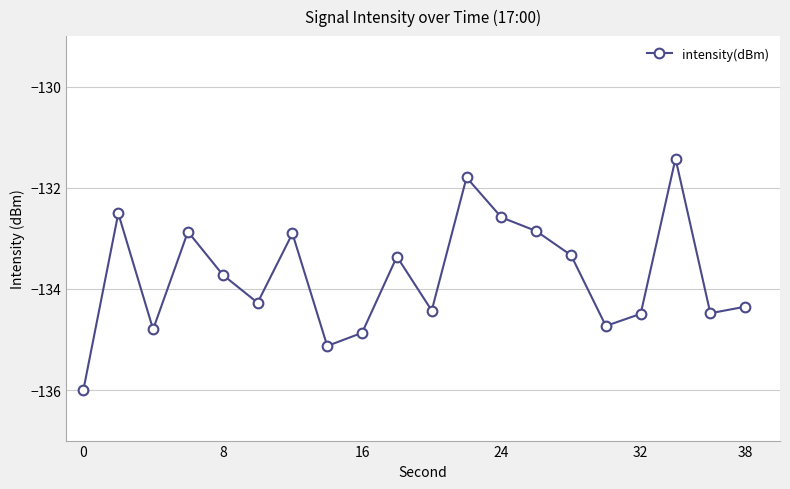

Count the number of values greater than -133.

7